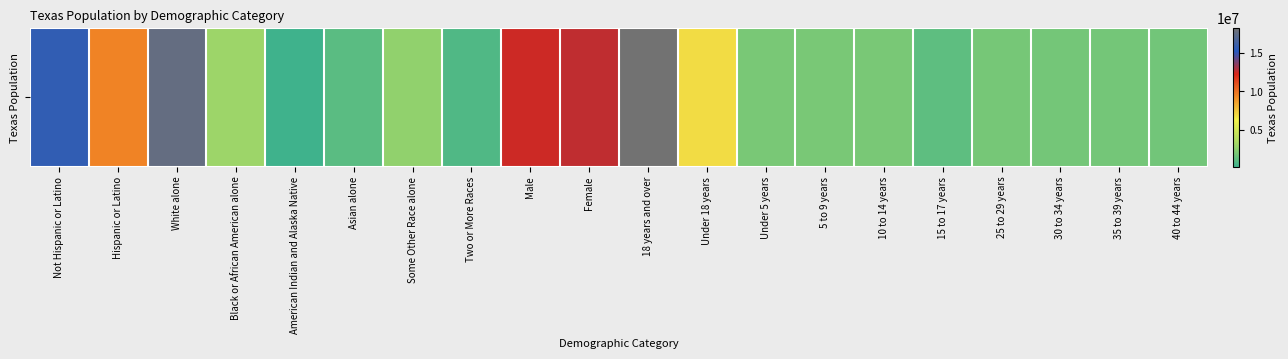

At which label is the value closest to 9225354?

Hispanic or Latino